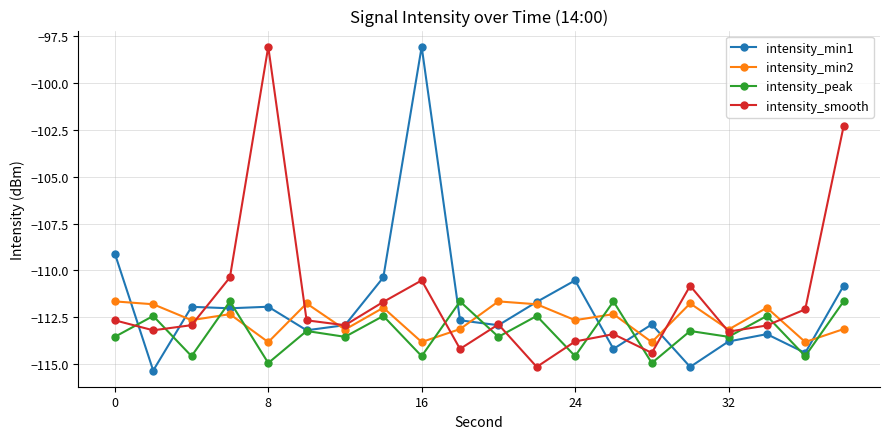

How many intersections are there between intensity_peak and intensity_min2?

7